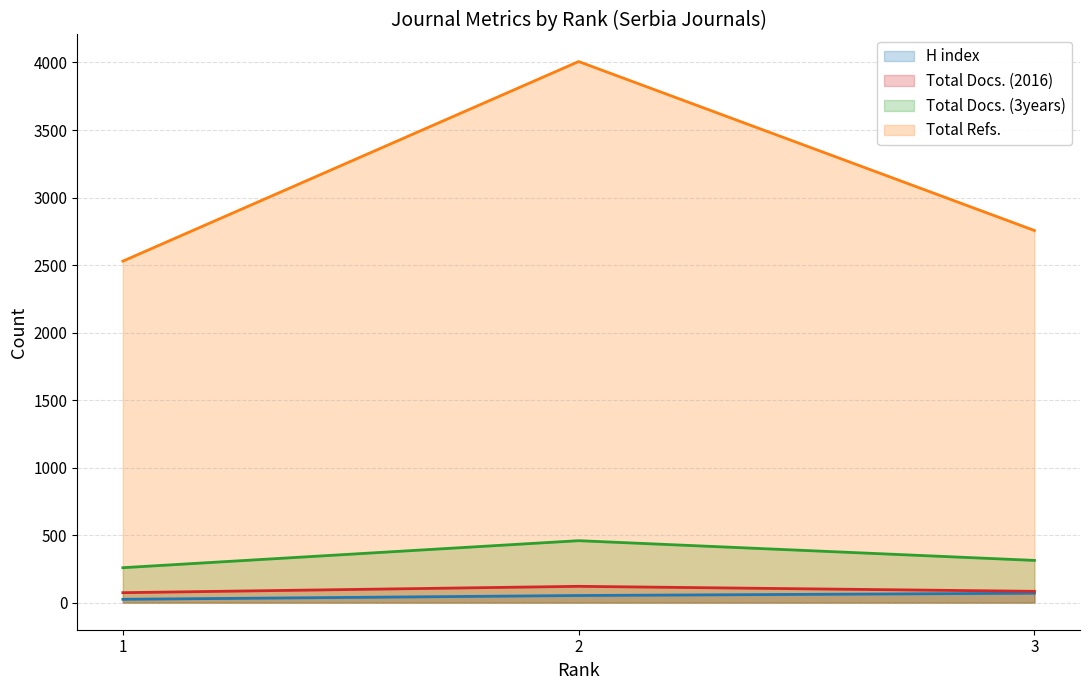

The value of Total Docs. (3years) at 1 is 259. True or false?

True